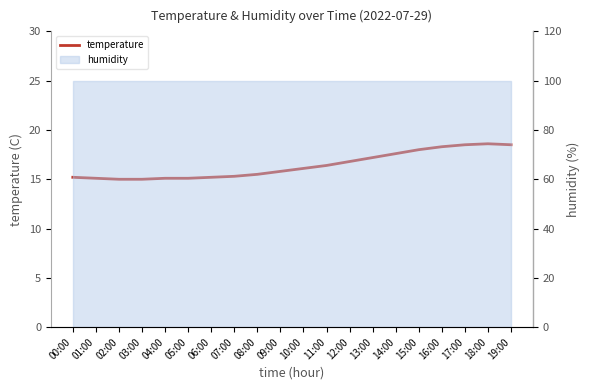

What position from the right is 08:00?

12